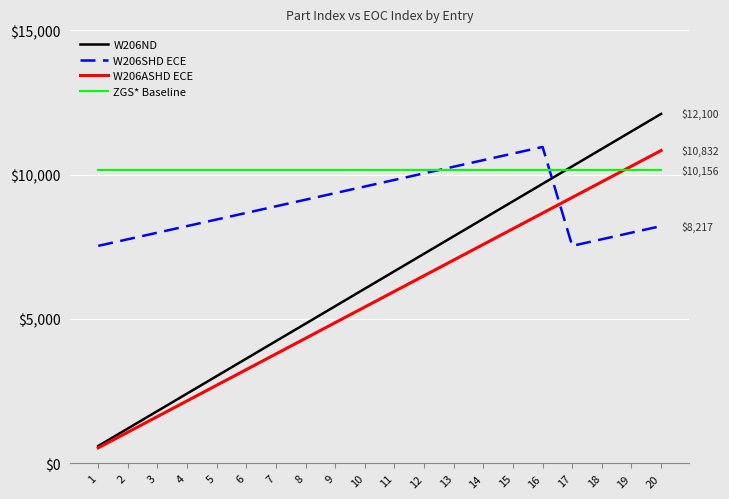

Which series ends up on top after the final intersection of W206SHD ECE and W206ASHD ECE?

W206ASHD ECE